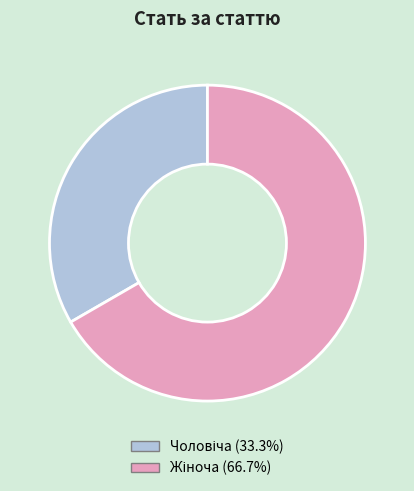

Between Чоловіча and Жіноча, which is larger?

Жіноча